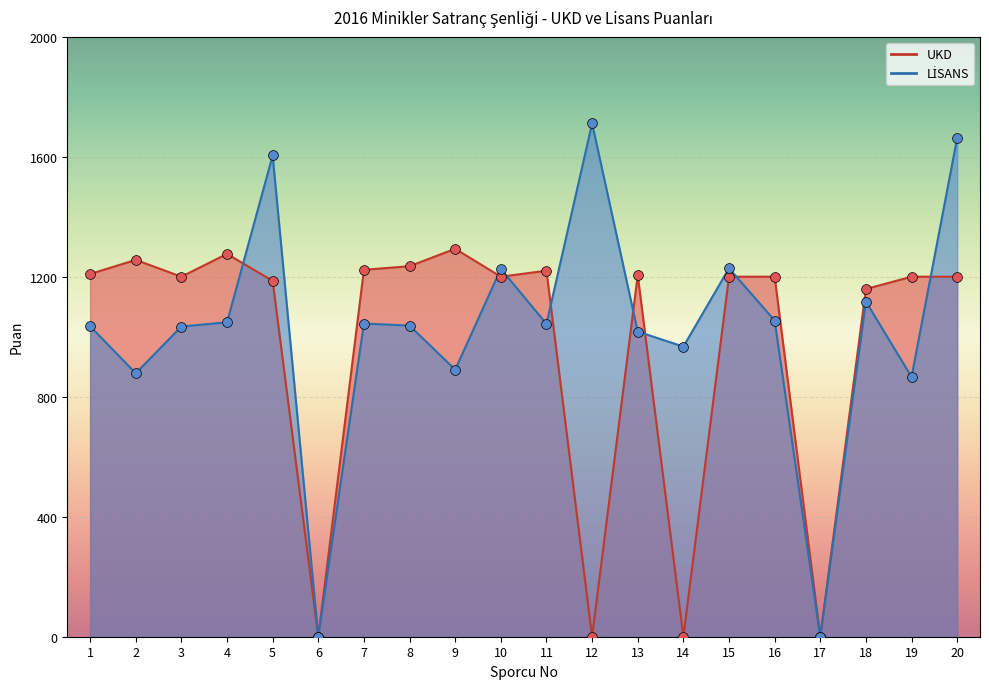

What are all the series names shown in the legend?

UKD, LİSANS